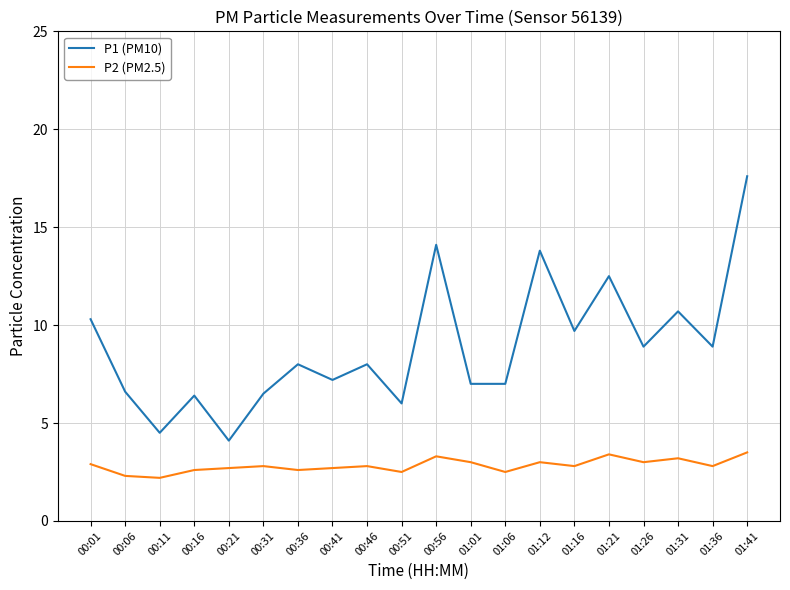

Which series has the largest range (max minus min)?

P1 (PM10)